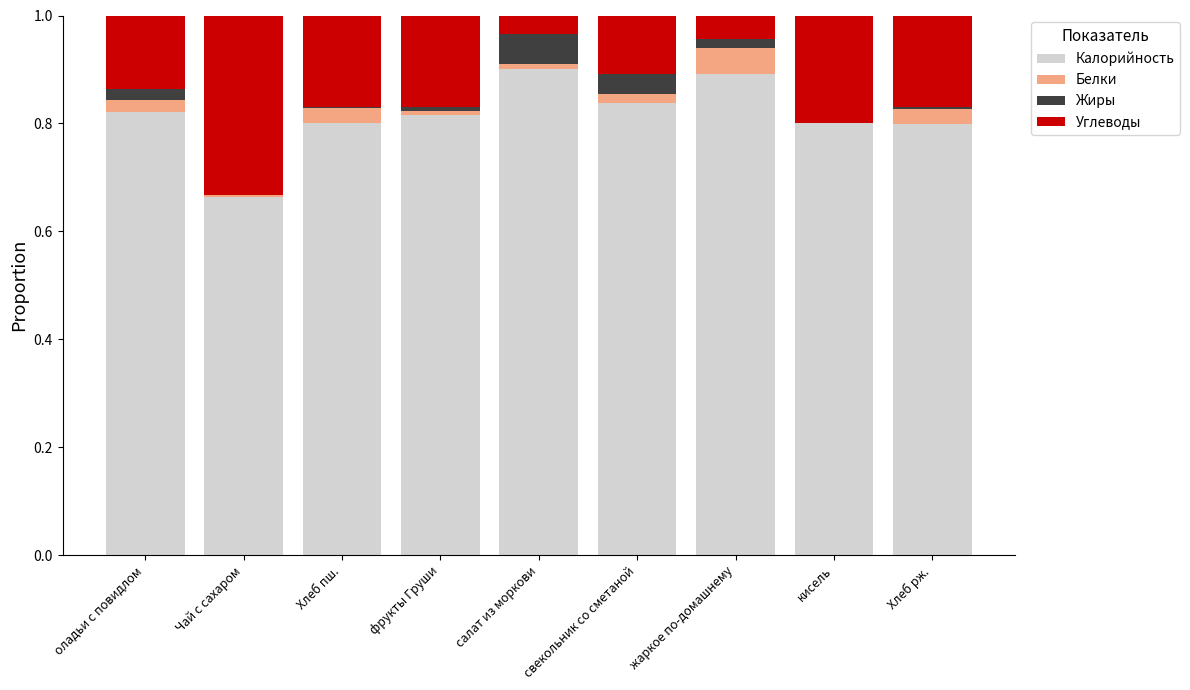

The value of Калорийность at Хлеб рж. is 0.4. True or false?

False